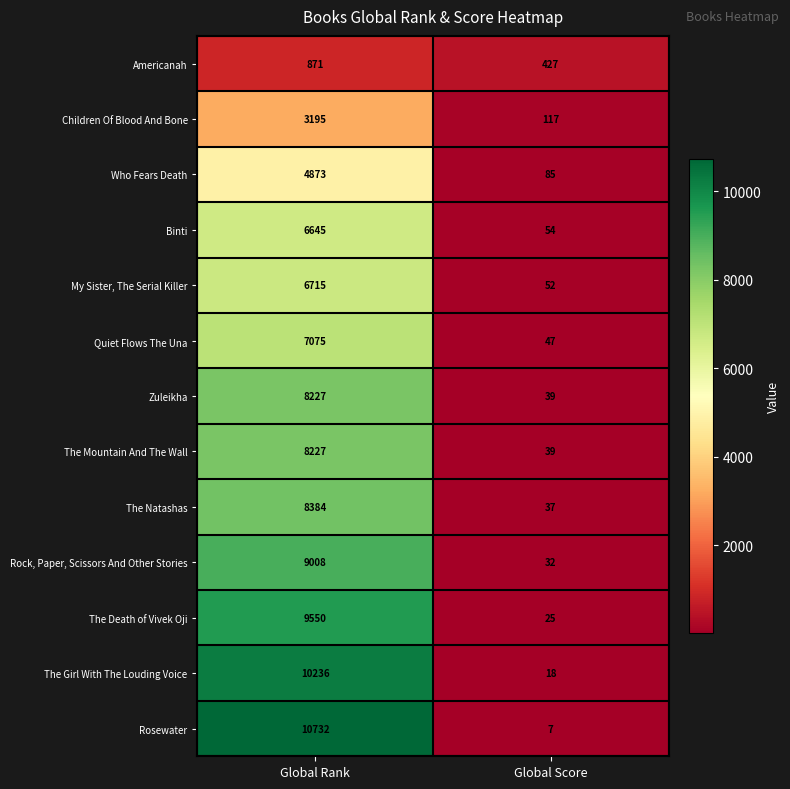

What is the spread (max minus min) of values at Global Rank?

9861